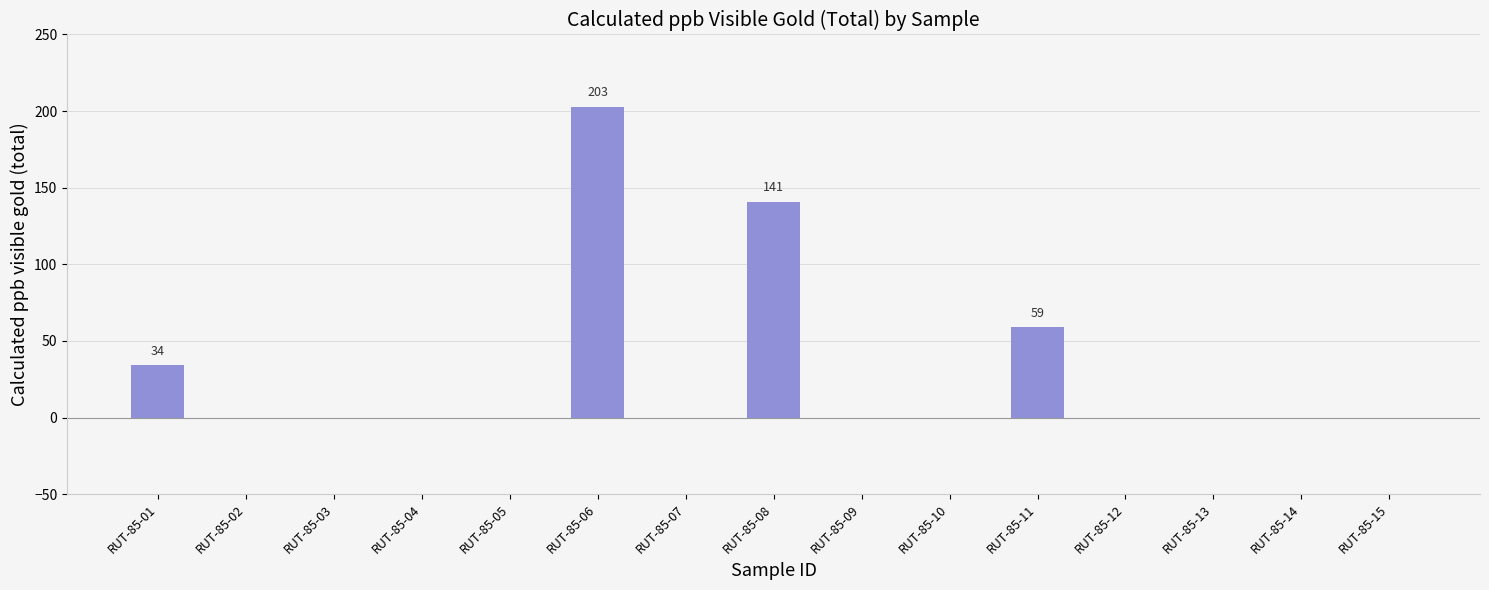

The value at RUT-85-12 is 93. True or false?

False